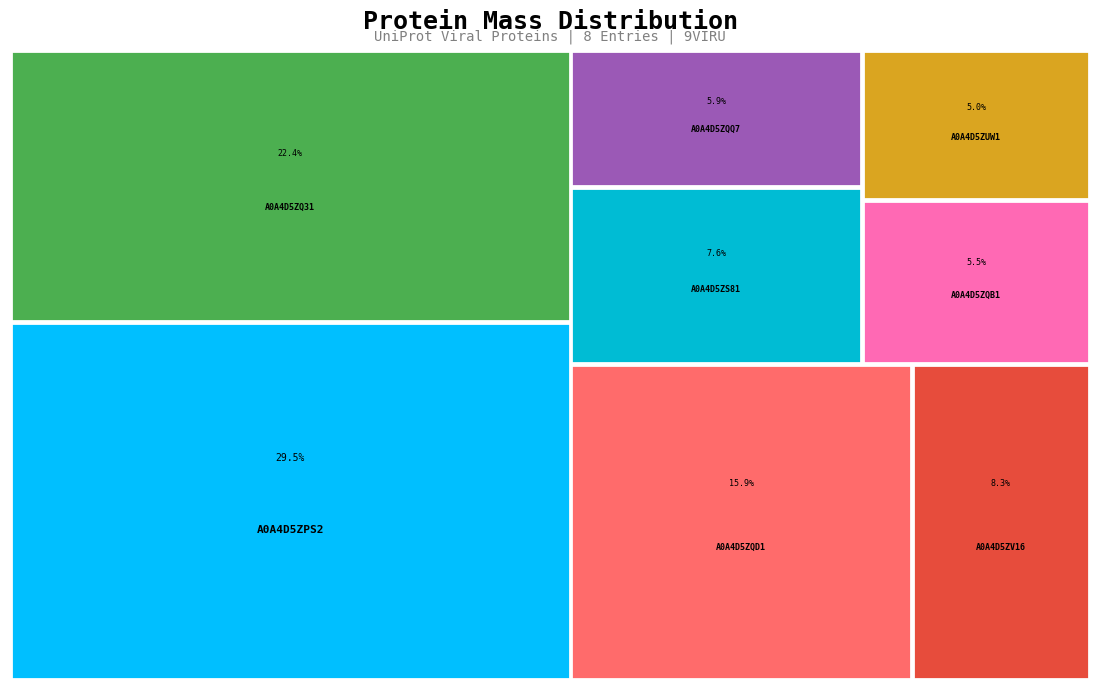

To the nearest percent, what portion does A0A4D5ZV16 represent?

8%